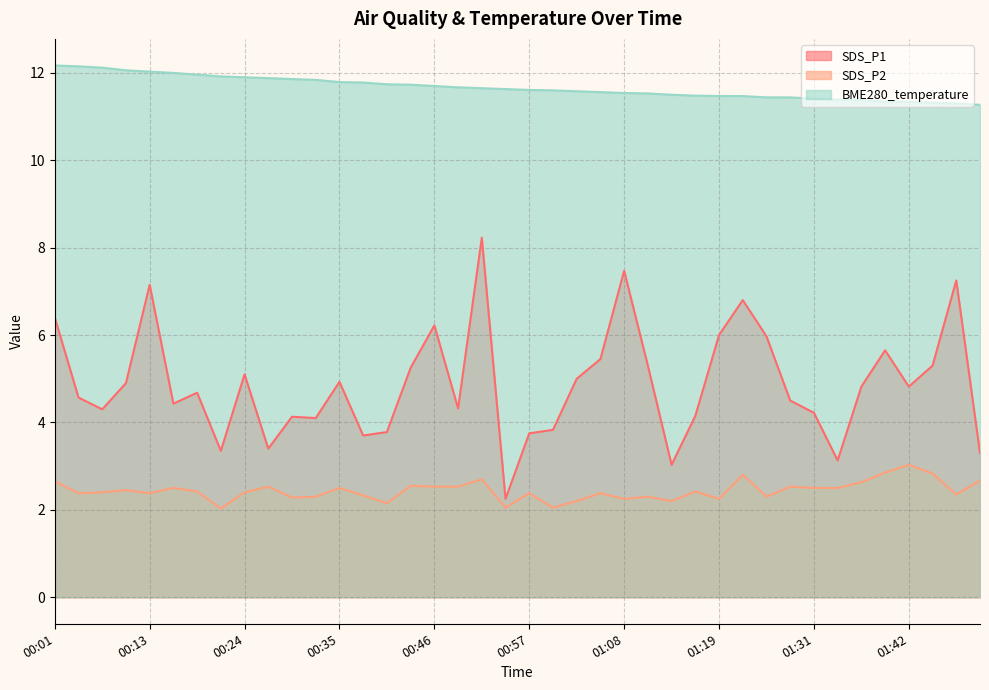

True or false: SDS_P2 has more than 1 points higher than both neighbors.

True